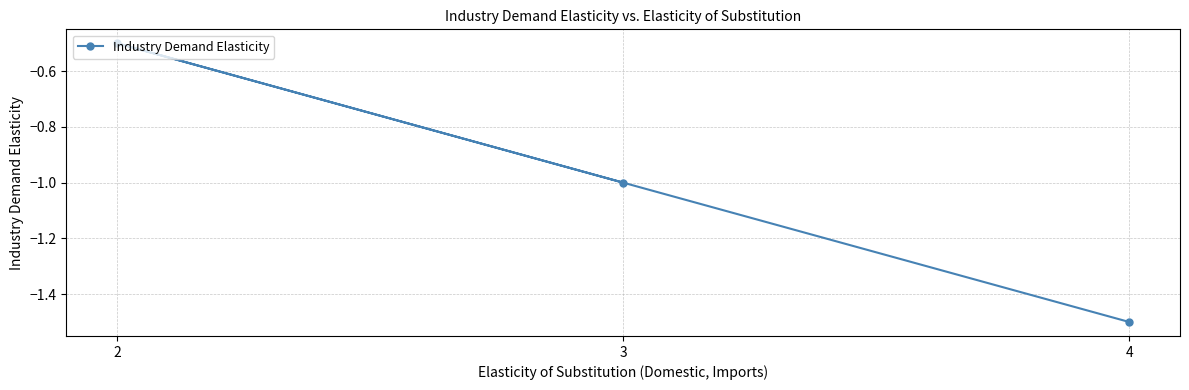

What is the sum of the values at 4 and 2?

-2.0